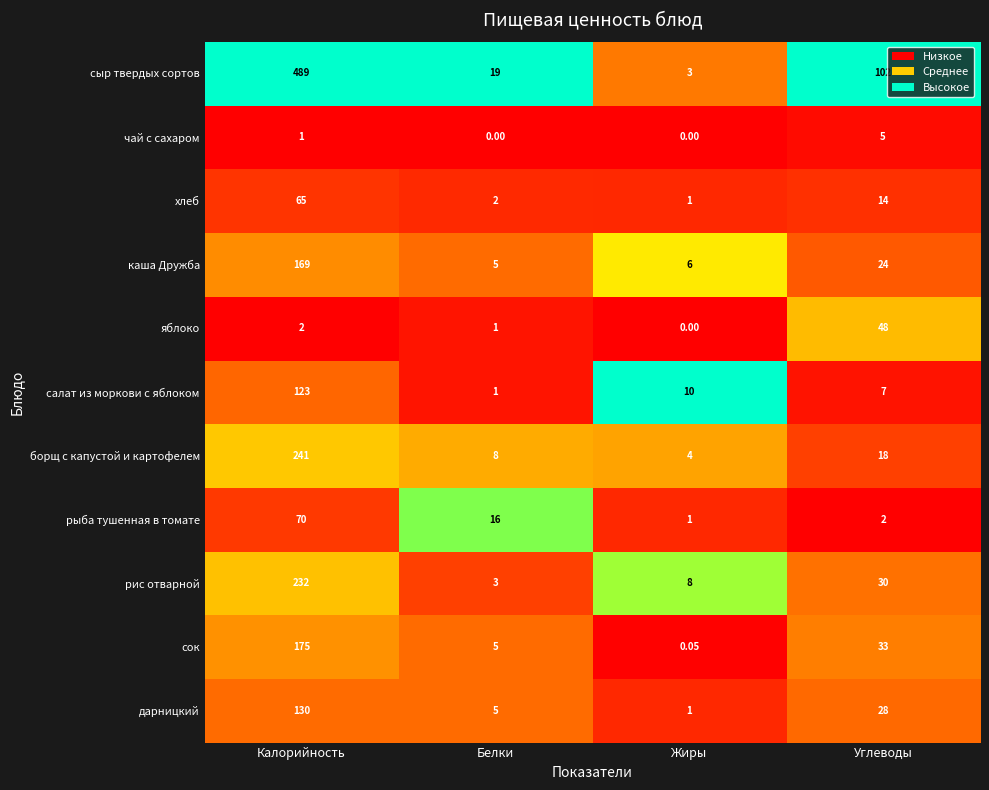

At which category is the sum across all series the highest?

Калорийность